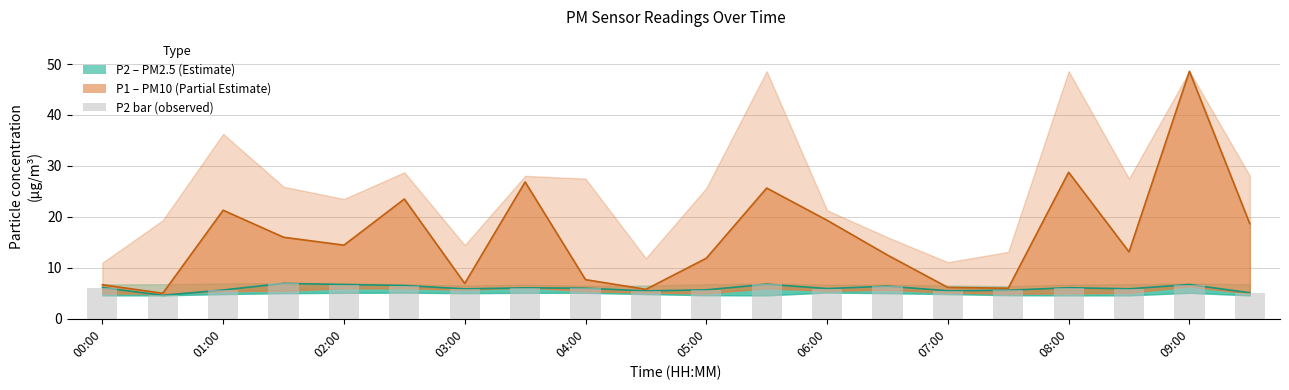

What is the difference between the maximum and second lowest values?

1.9